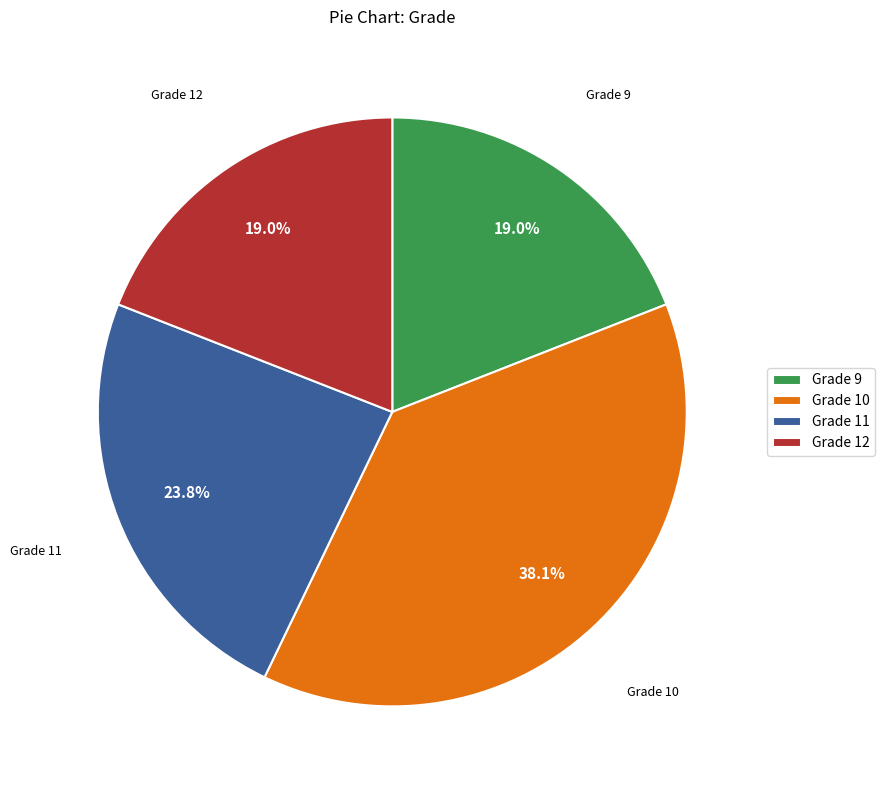

What is the largest slice in the pie chart?

Grade 10